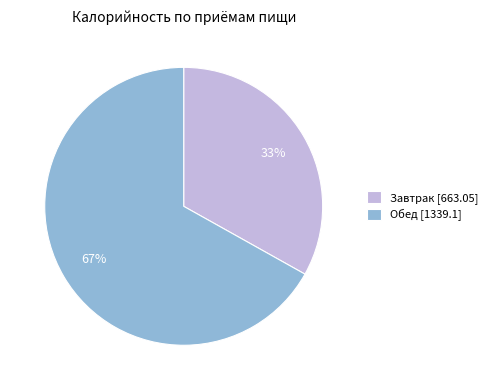

To the nearest percent, what is the average slice percentage?

50%